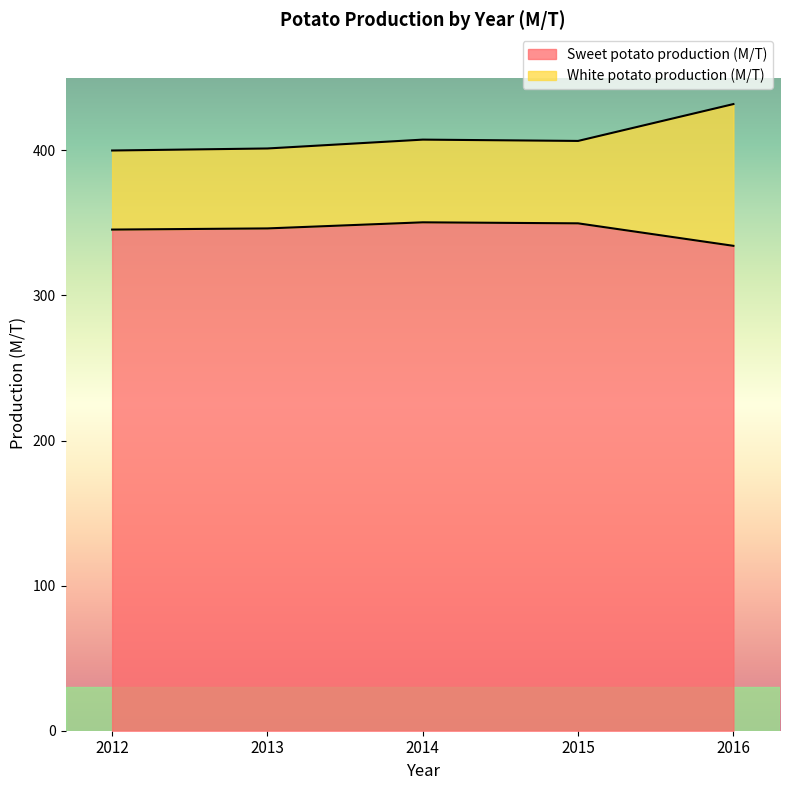

How many values in the White potato production (M/T) series are below 406?

2